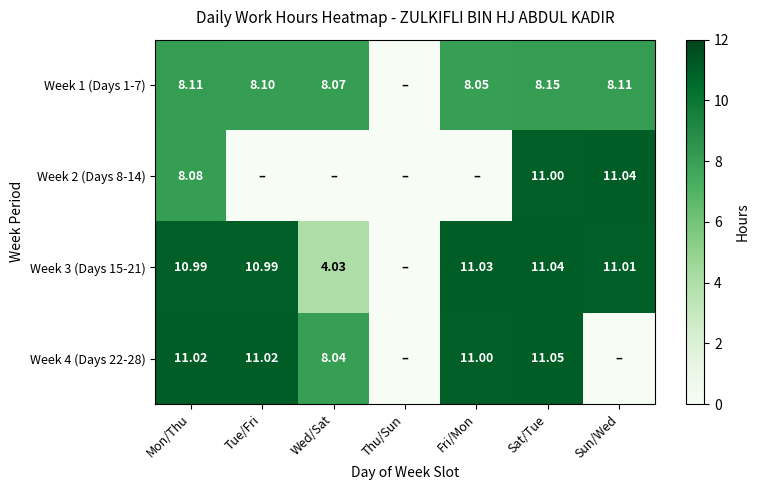

Is the value of Week 3 (Days 15-21) at Sat/Tue greater than the value of Week 4 (Days 22-28) at Mon/Thu?

Yes